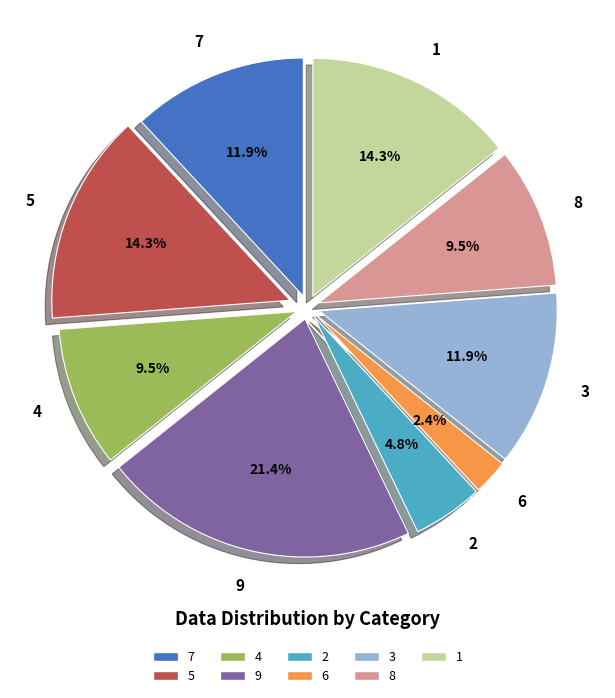

To the nearest percent, what is the average slice percentage?

11%